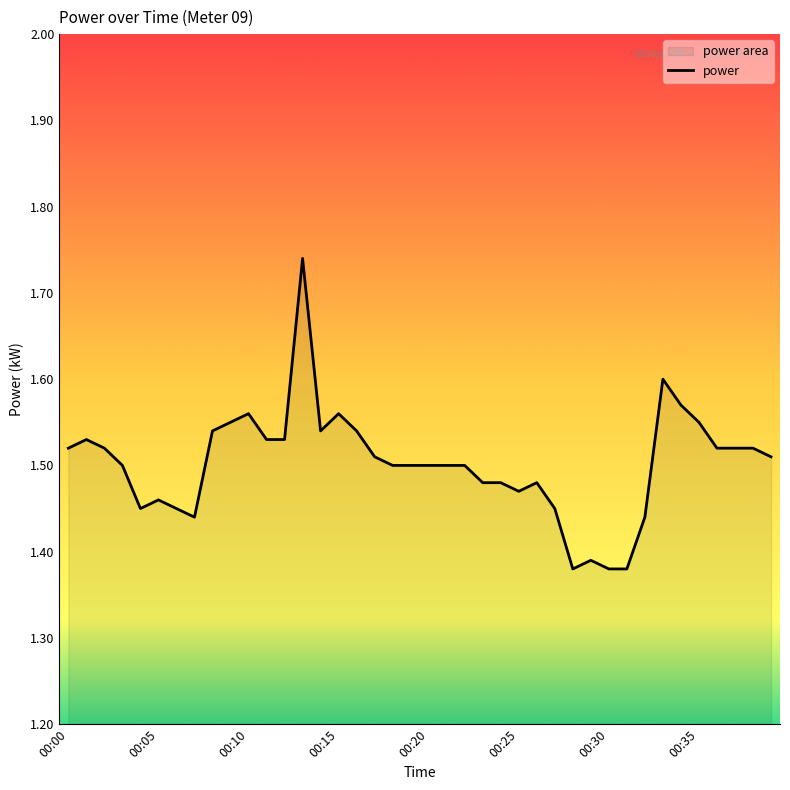

Count the values in the range 1 to 2.

40